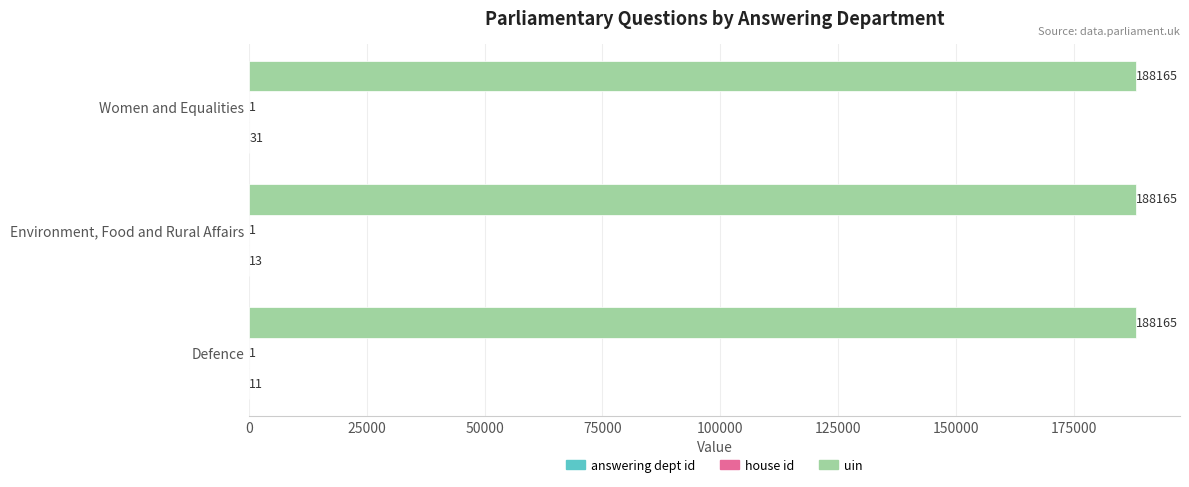

Is it true that uin equals 284745 at Environment, Food and Rural Affairs?

False